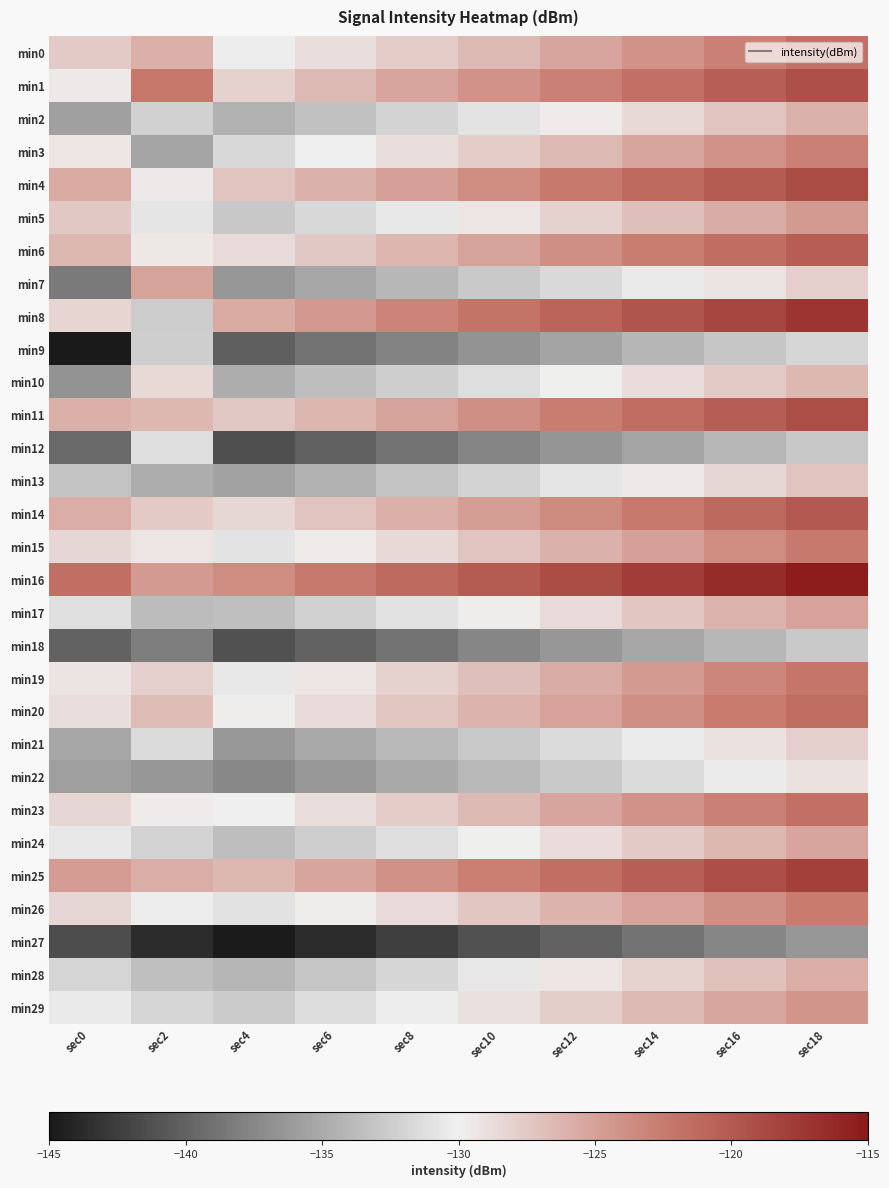

What is the difference between the highest and lowest values at sec6?

21.1